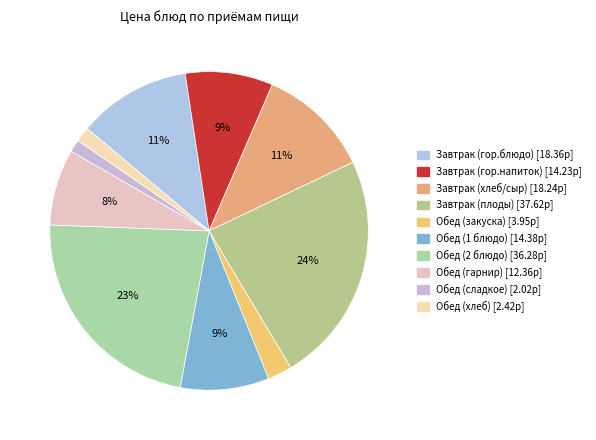

What is the smallest slice in the pie chart?

Обед (сладкое)